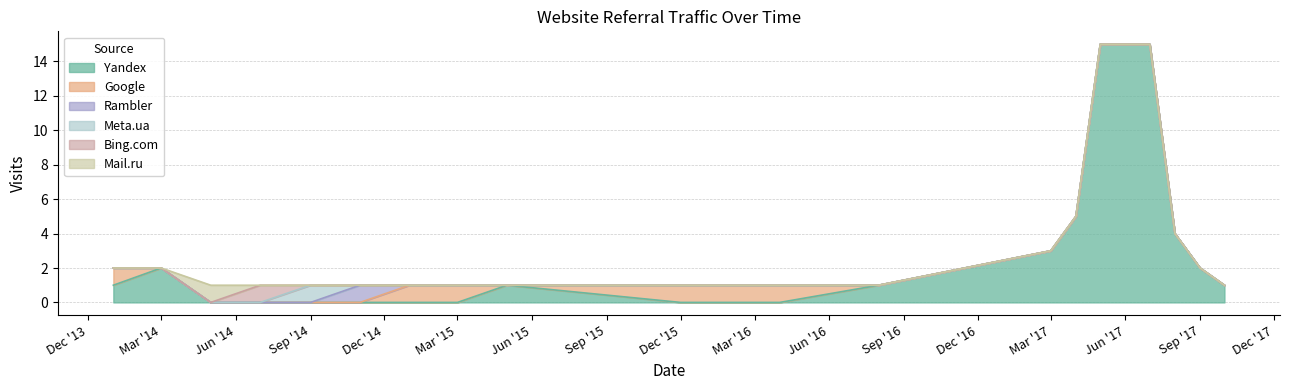

Which series has the widest spread of values?

Yandex